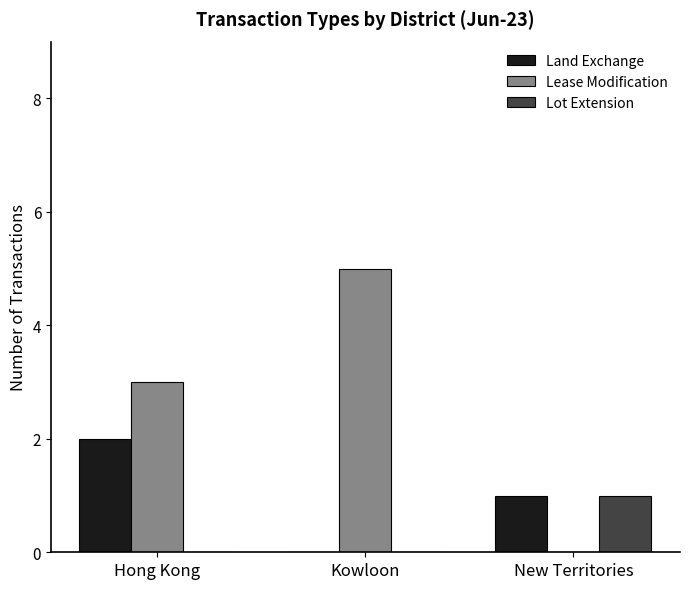

What is the maximum value shown in the chart?

5